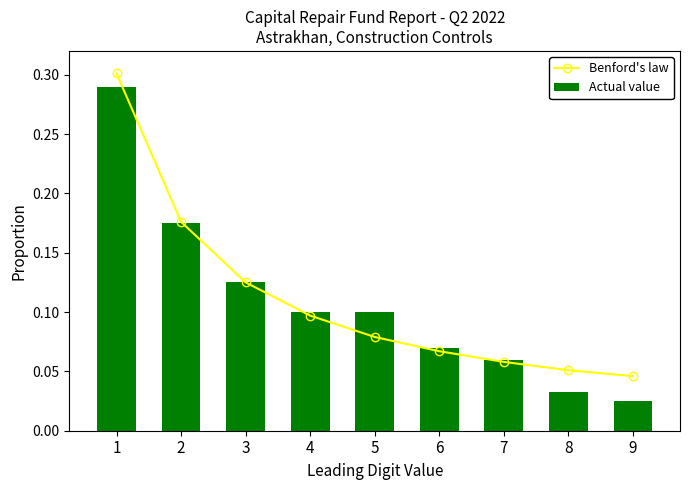

What is the difference between the second highest and minimum values in the Benford's law series?

0.1